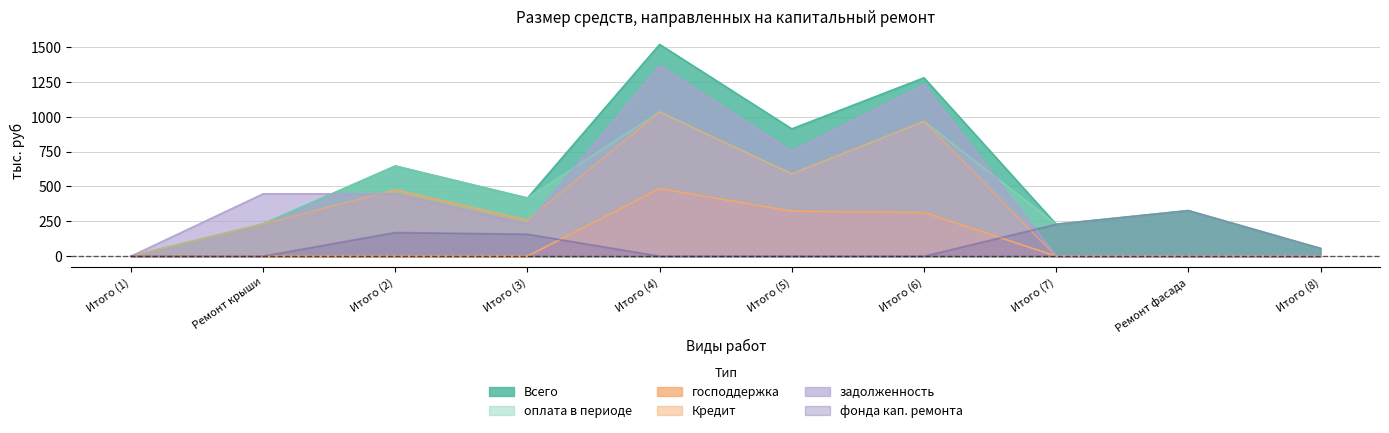

Count the number of data series in this chart.

6